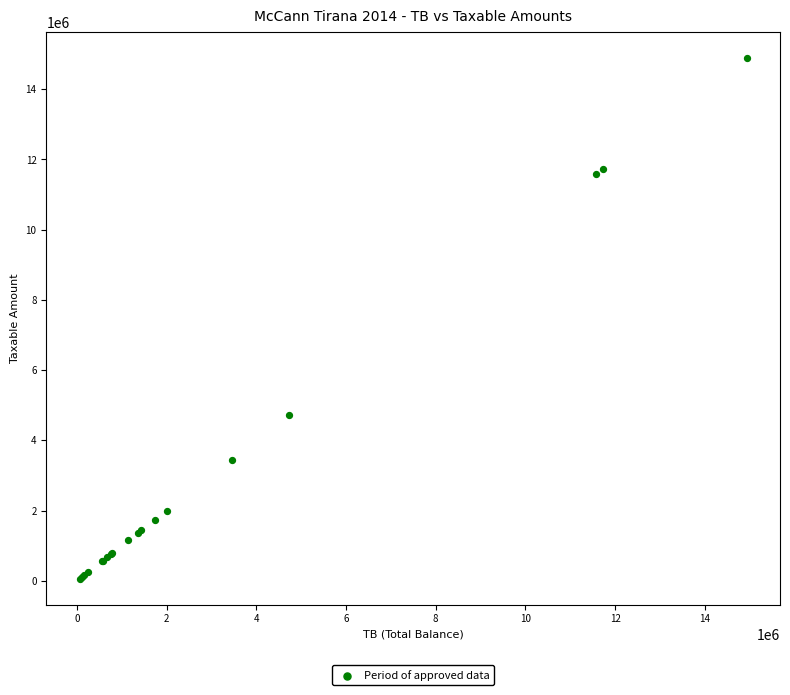

What Y value in the scatter plot is closest to 7474836?

4731146.9